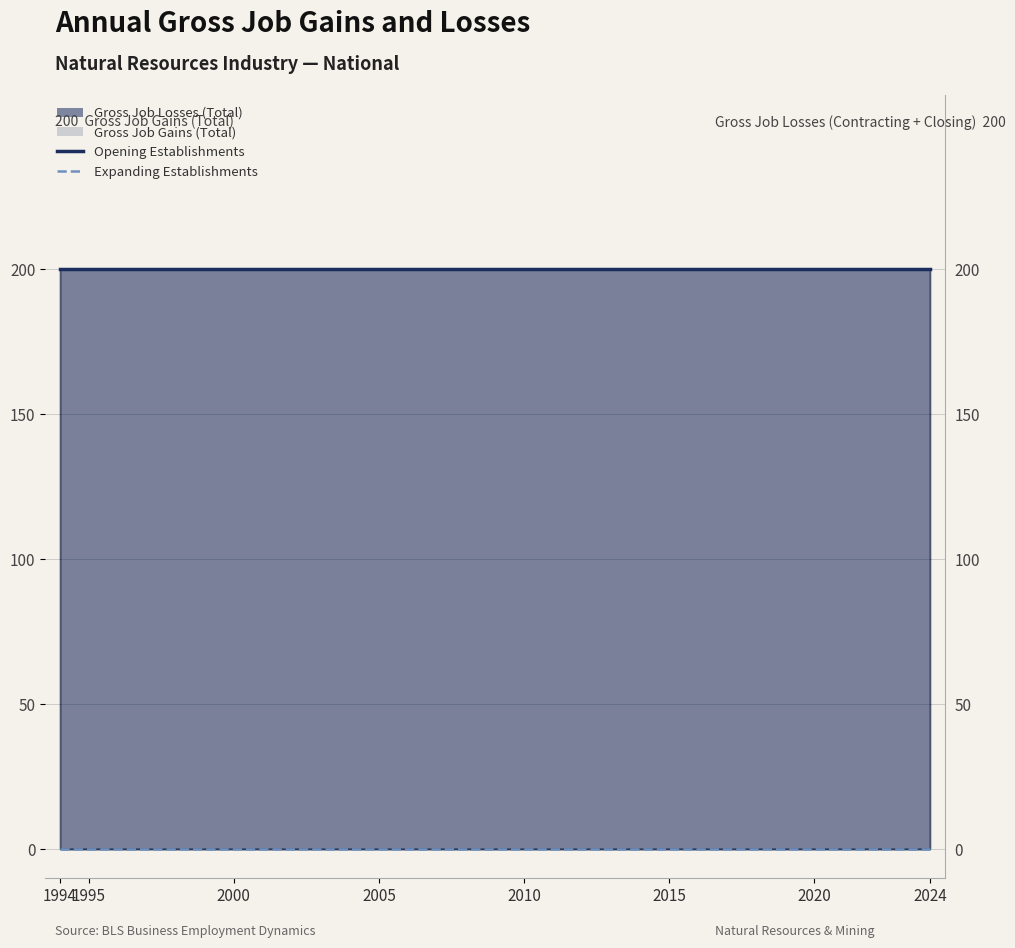

Is the value of Opening Establishments at 2010 greater than the value of Expanding Establishments at 30?

Yes